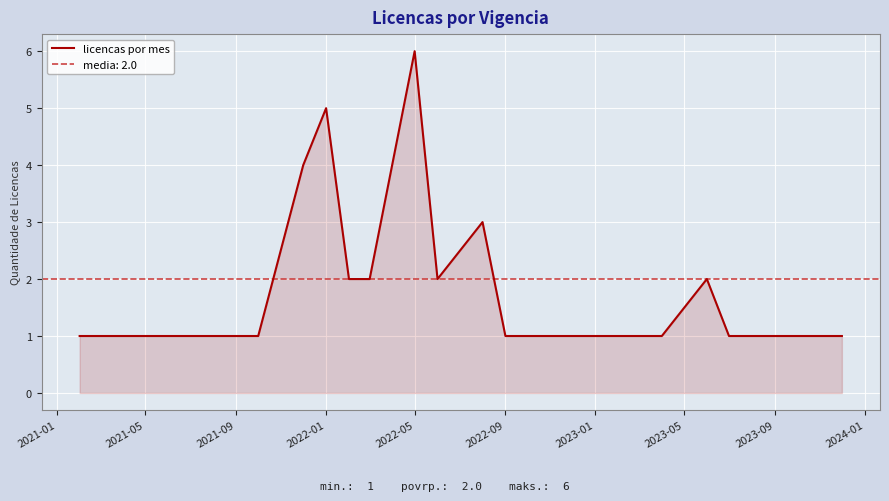

What is the minimum value shown in the chart?

1